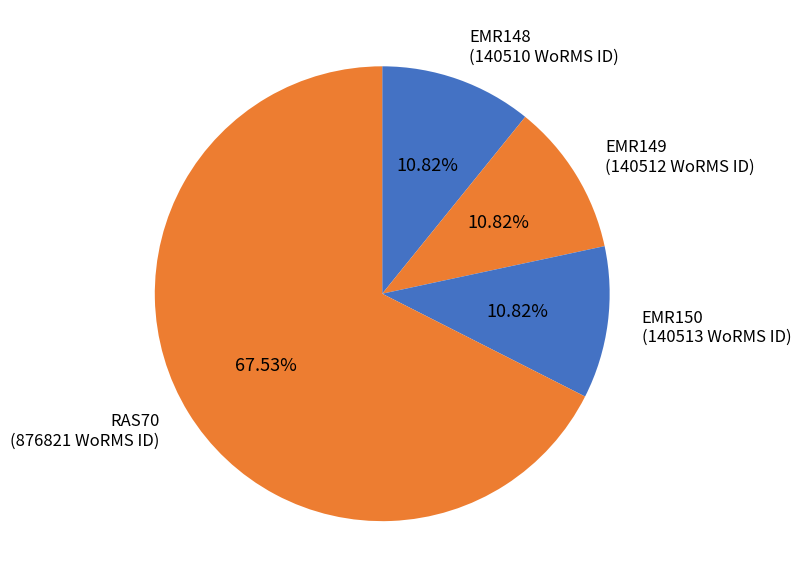

Which slice is the smallest?

EMR148